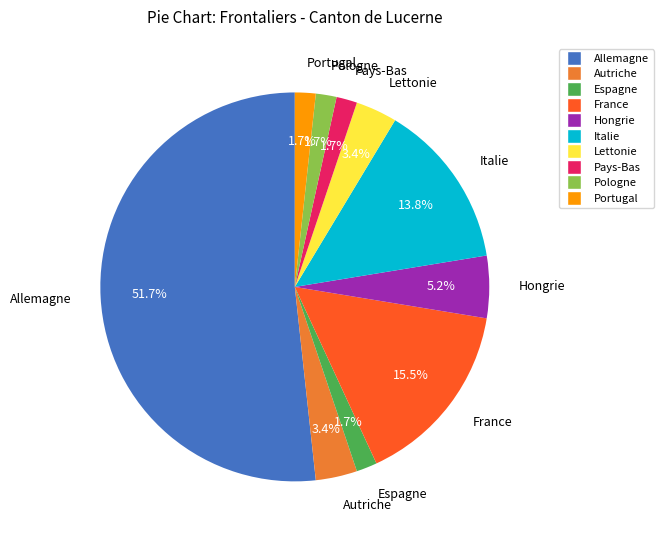

What percentage is NOT represented by Autriche?

96.6%